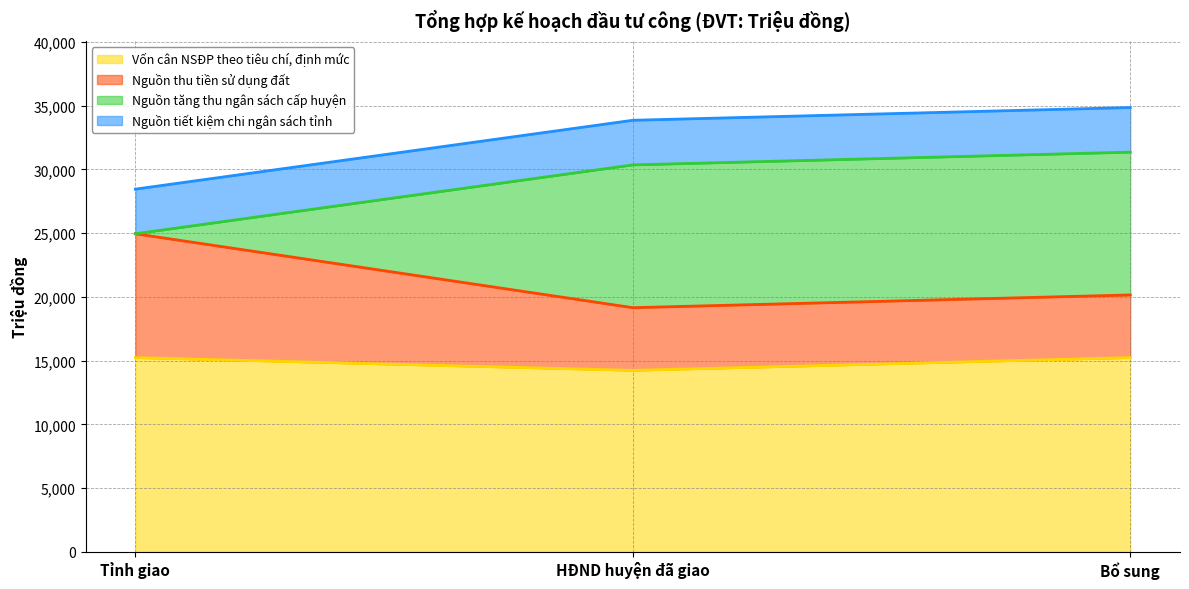

Which category has the lowest value in the Vốn cân NSĐP theo tiêu chí, định mức series?

HĐND huyện đã giao